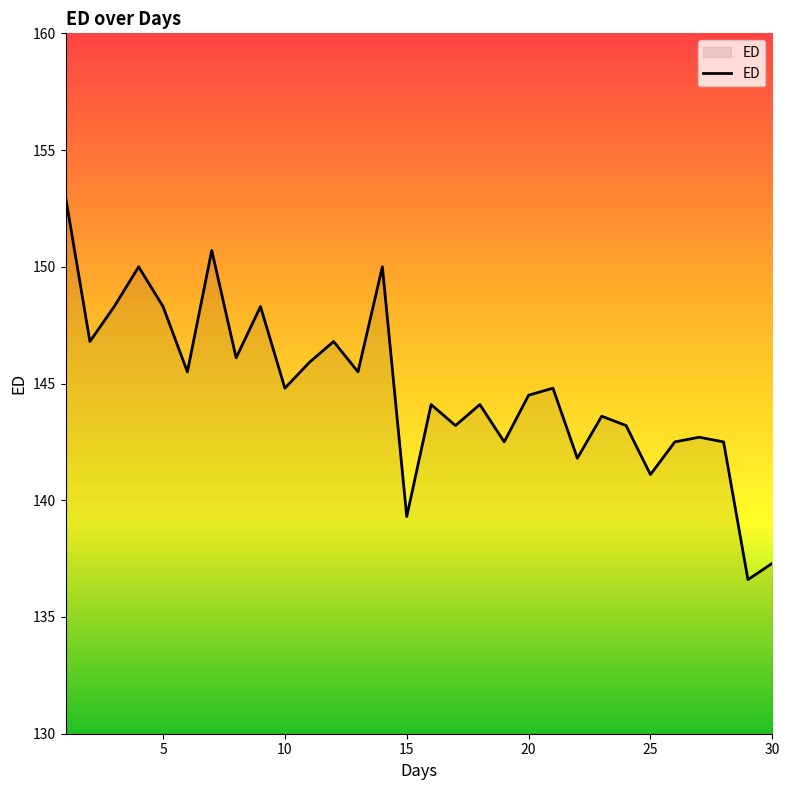

What is the difference between the maximum and minimum values?

16.4